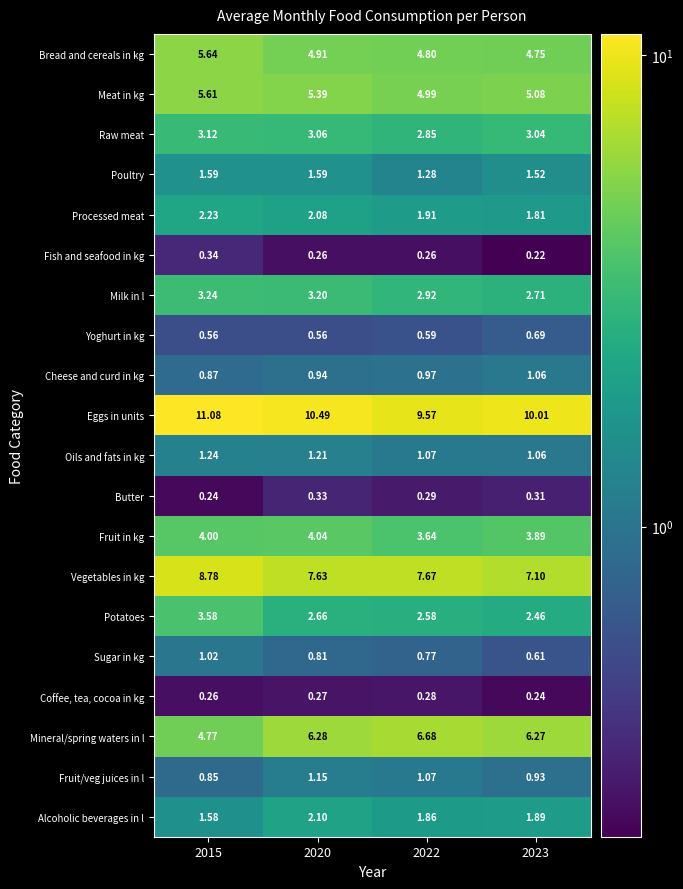

Is the value of Vegetables in kg at 2023 greater than the value of Milk in l at 2020?

Yes